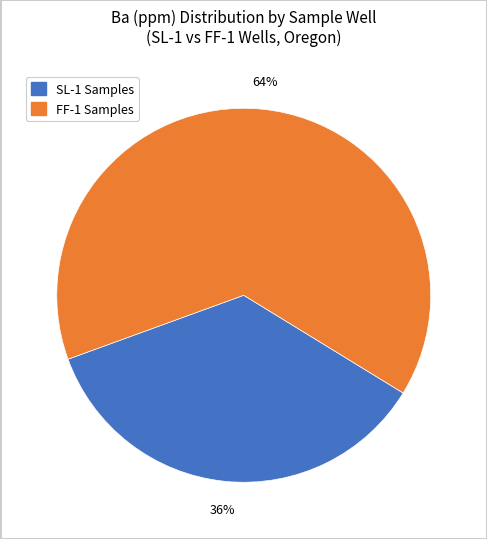

To the nearest percent, what is the average slice percentage?

50%